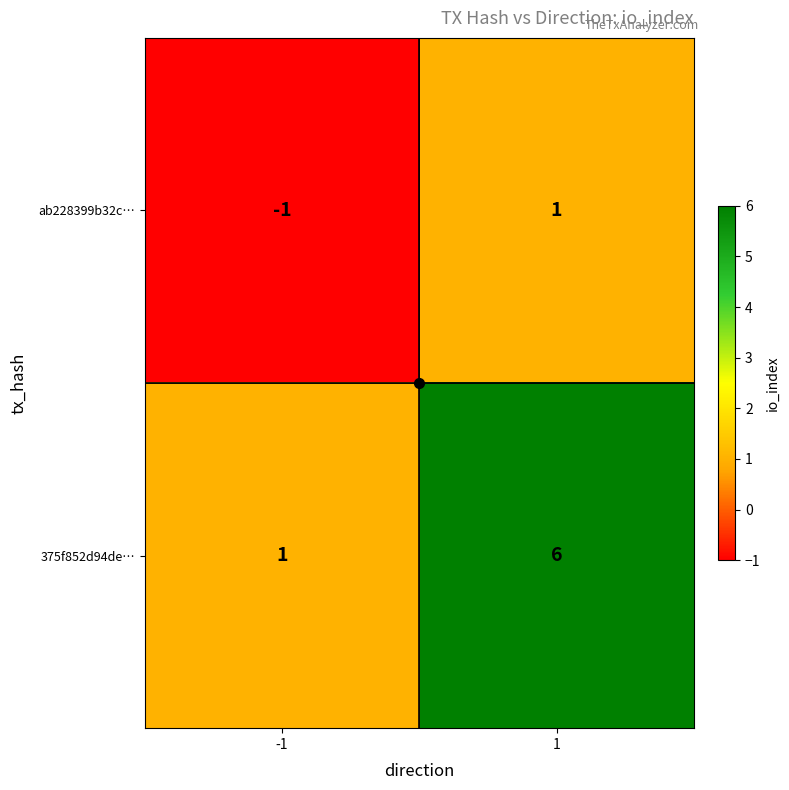

Which series has the largest total across all categories?

375f852d94de…